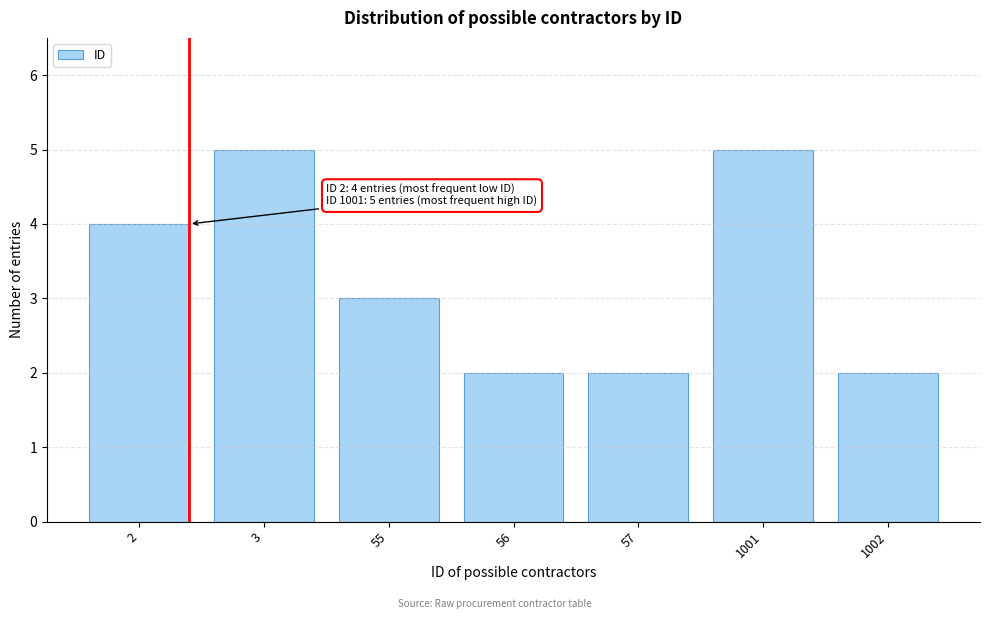

Reading right to left, list all the values displayed in this chart.

1002=2	1001=5	57=2	56=2	55=3	3=5	2=4